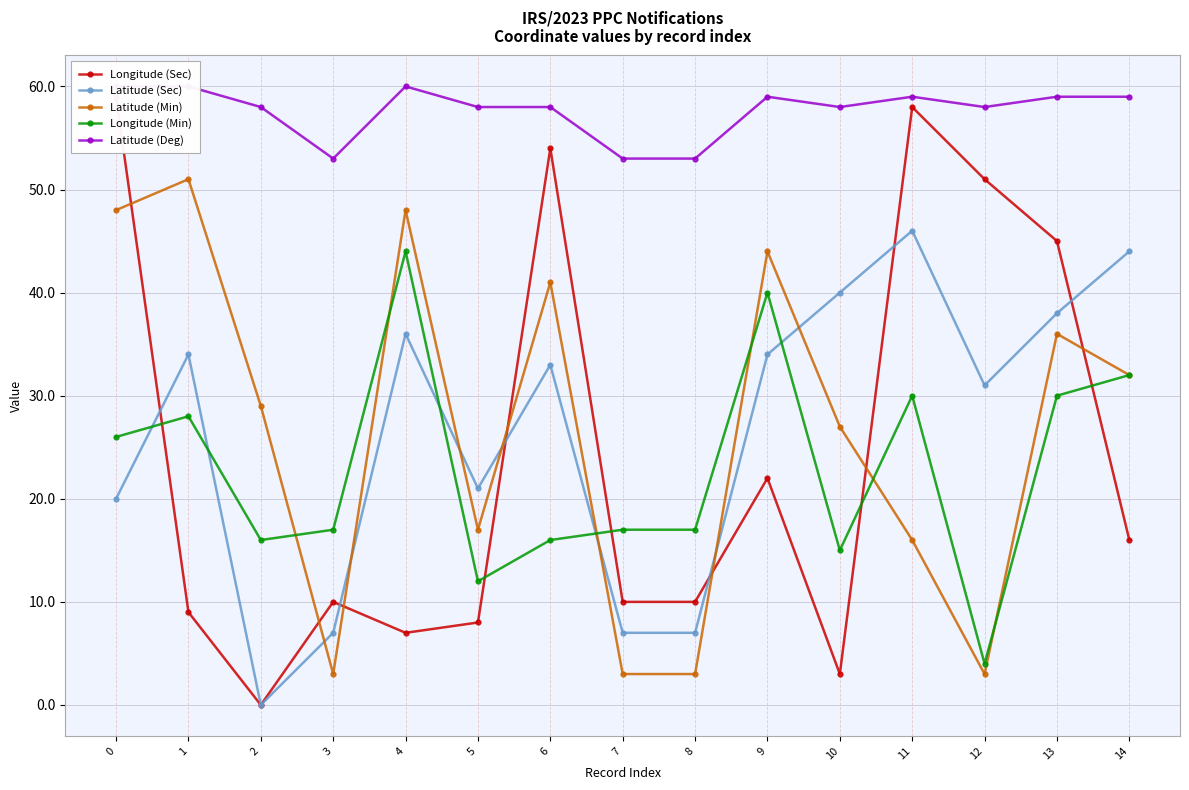

What is the value of the Latitude (Min) point at the 9th from the left?

3